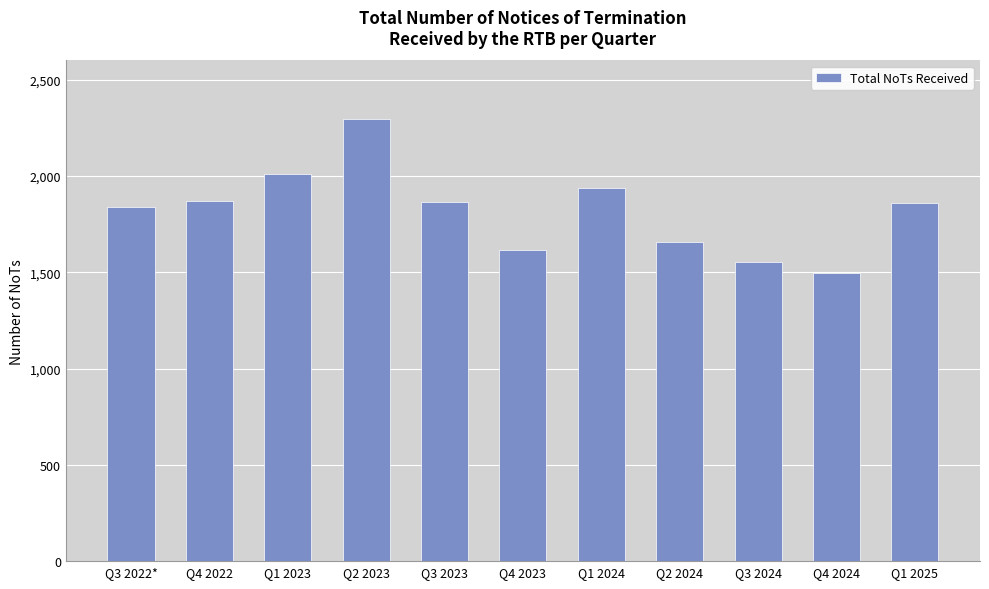

What is the label of the 5th bar from the right?

Q1 2024